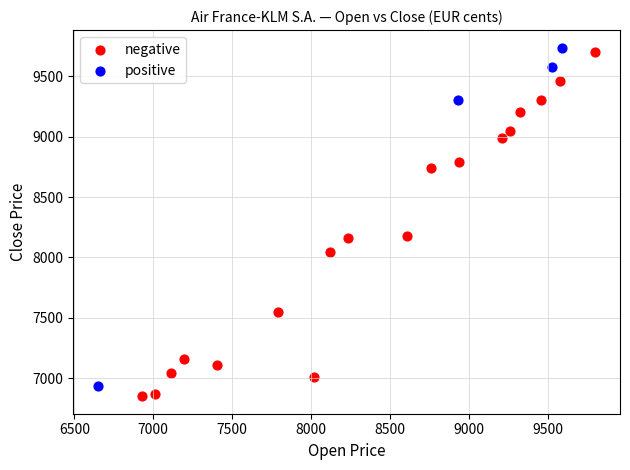

Which series has the widest spread of Y values?

negative